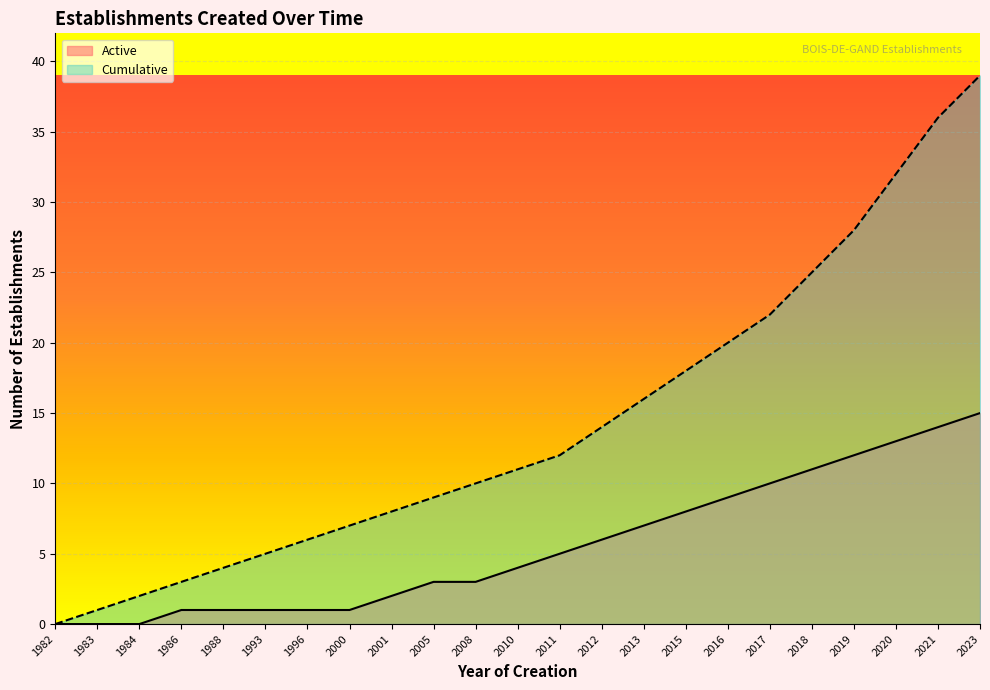

True or false: Active and Cumulative cross at least once.

False